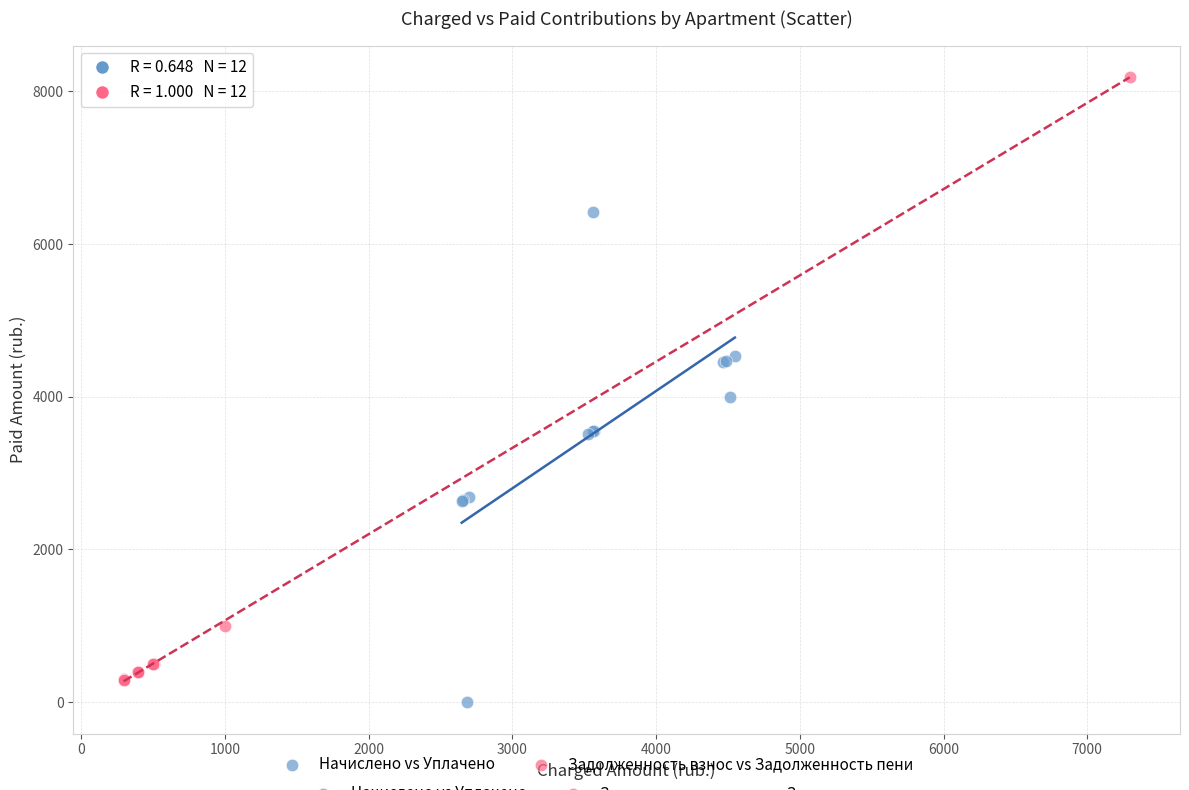

Which series reaches the minimum Y coordinate?

Начислено vs Уплачено